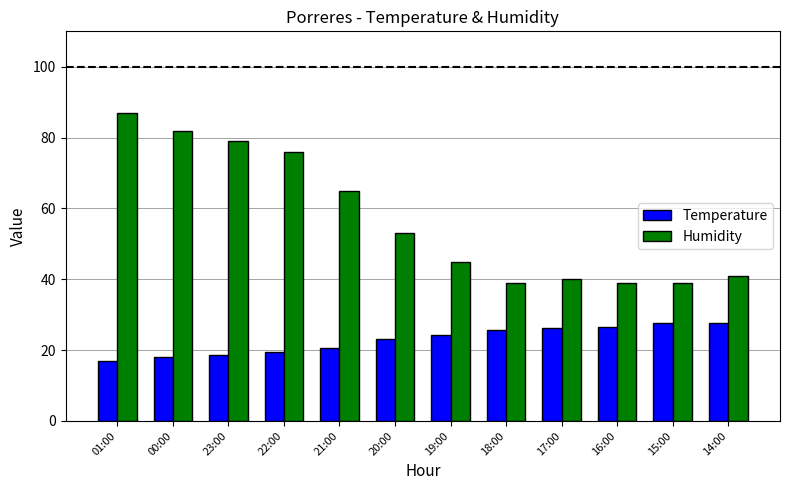

At which label is Humidity closest to 63?

21:00